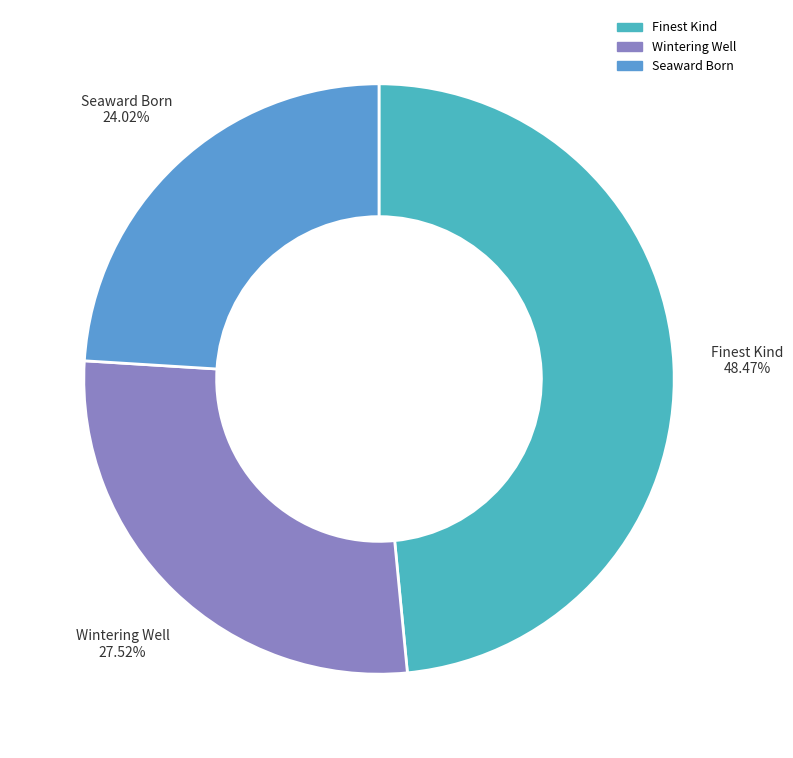

How much of the chart is everything except Seaward Born?

76.0%